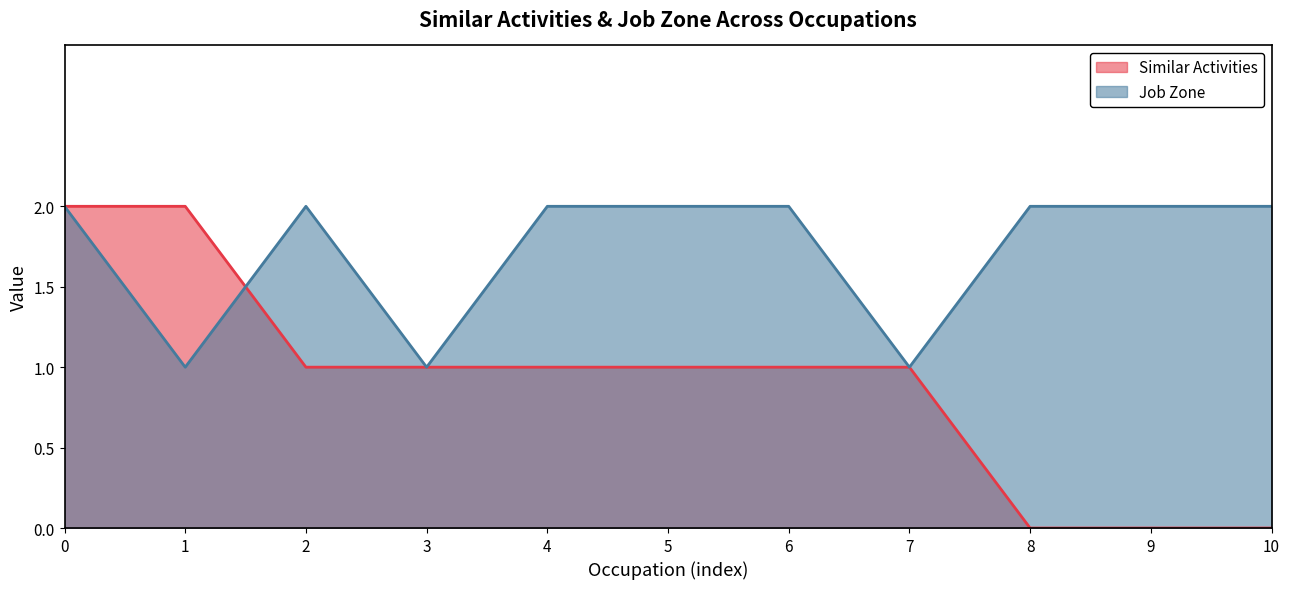

Rank the series by their maximum value, from lowest to highest.

Similar Activities, Job Zone